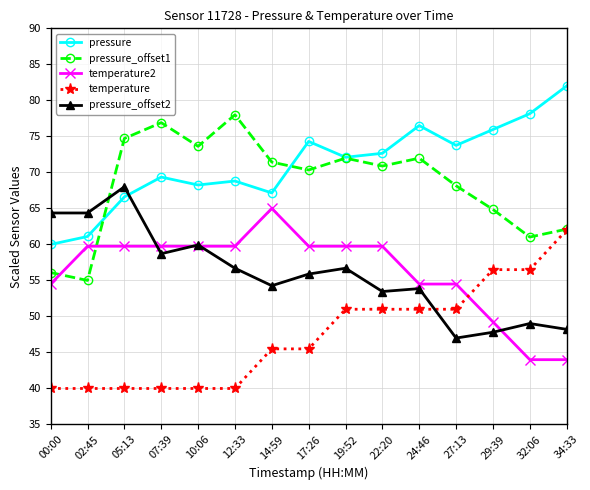

After their last crossing, which series has the higher values: pressure_offset2 or temperature?

temperature